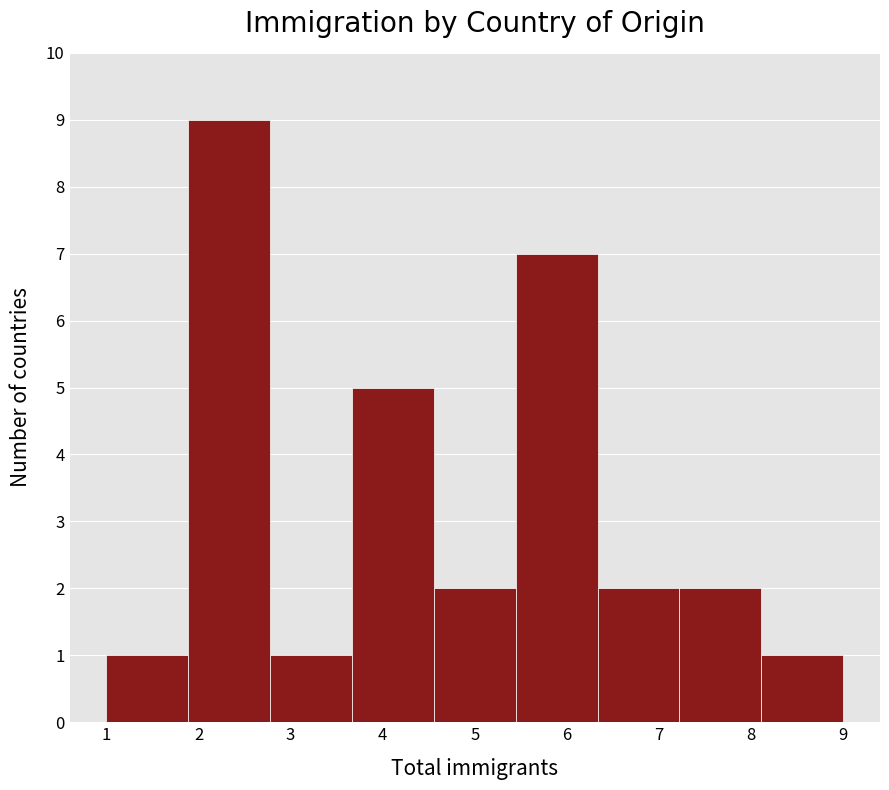

Reading left to right, list every bar in this chart as the range it spans on the x-axis followed by its height. Neither the bar edges nor the heights are printed on the chart, so give them approximately, as read against the axes.

1.0 to 1.9: 1
1.9 to 2.8: 9
2.8 to 3.7: 1
3.7 to 4.6: 5
4.6 to 5.4: 2
5.4 to 6.3: 7
6.3 to 7.2: 2
7.2 to 8.1: 2
8.1 to 9.0: 1